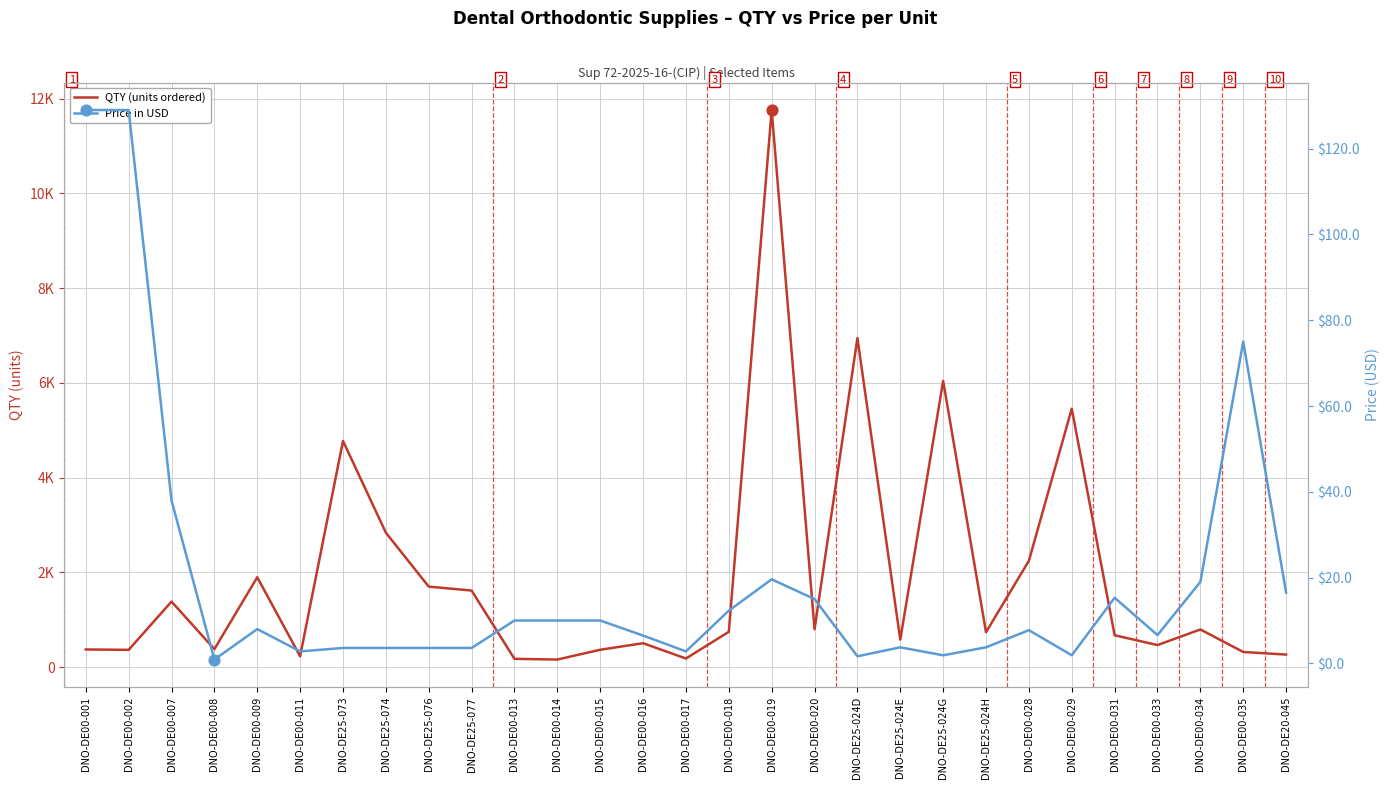

Which series contains the lowest Y value?

Price in USD